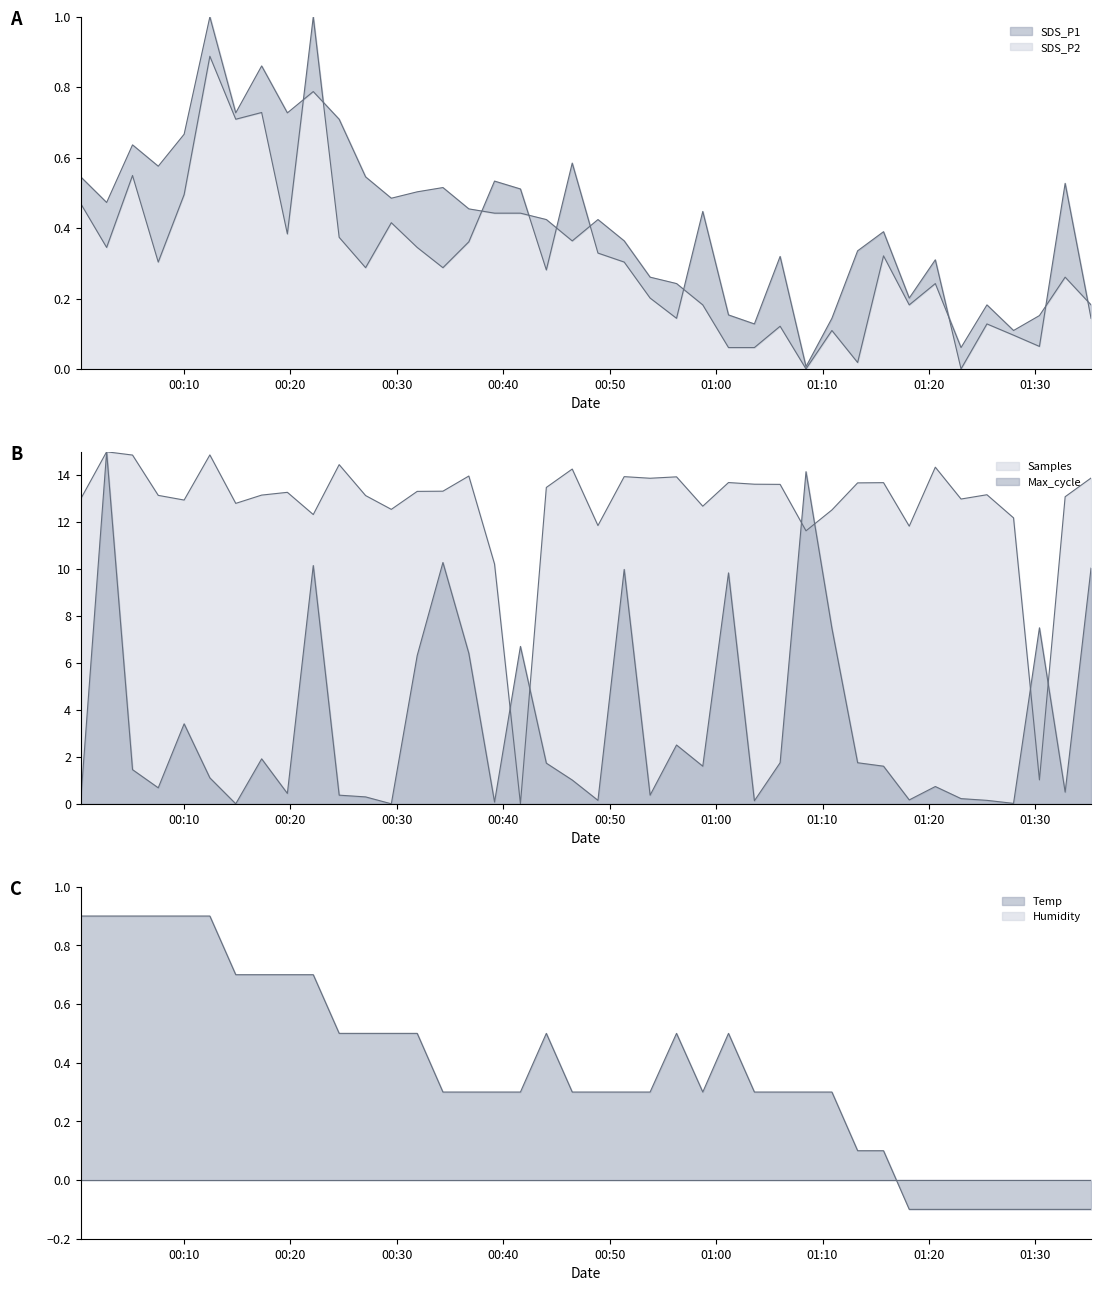

At how many categories does at least one series exceed 11?

37